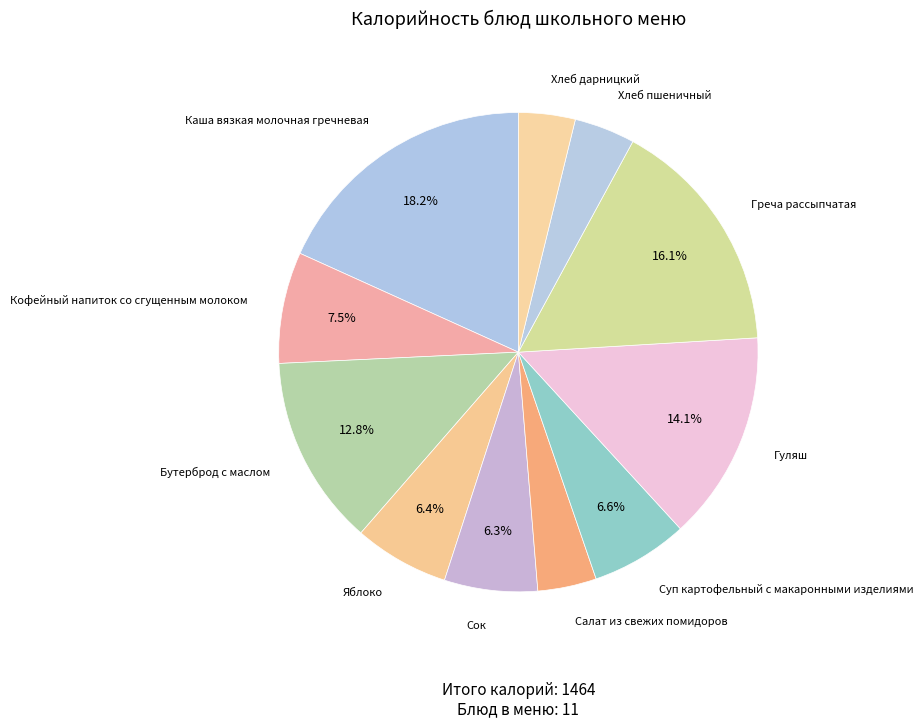

The Греча рассыпчатая slice represents 29% of the pie. True or false?

False